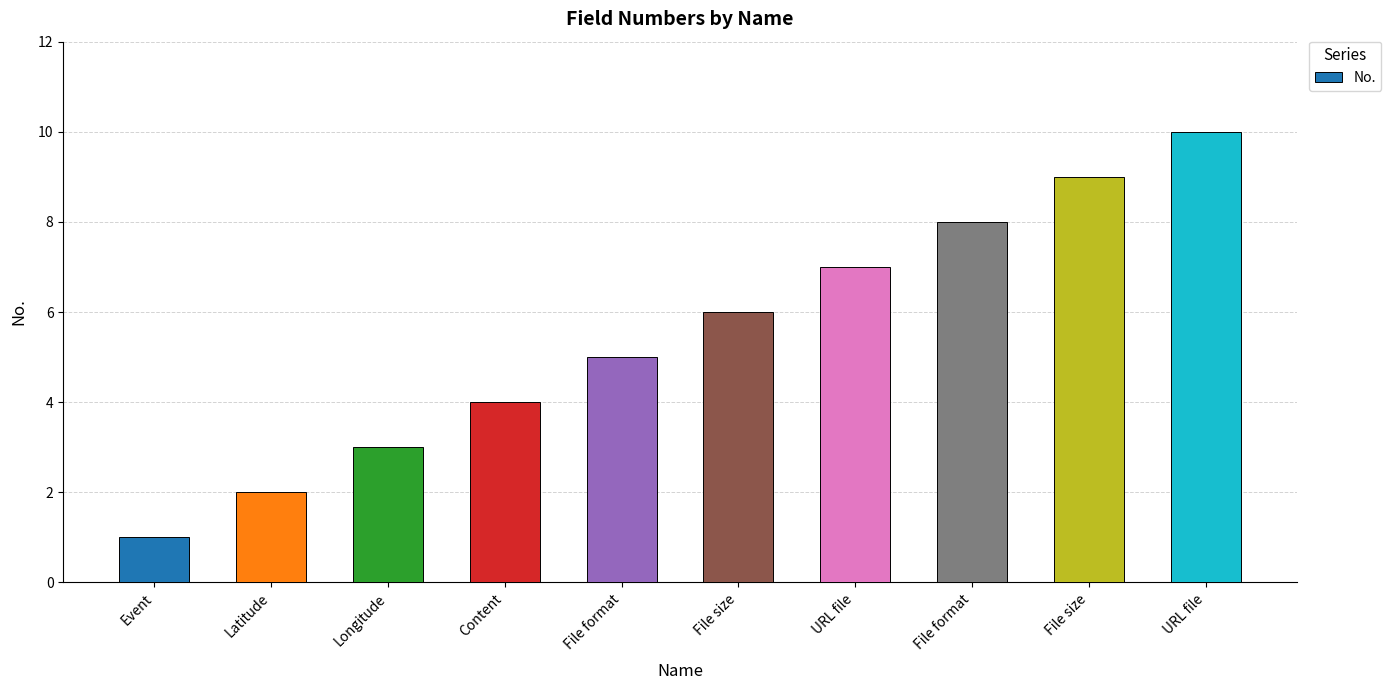

The value at File format is 14. True or false?

False